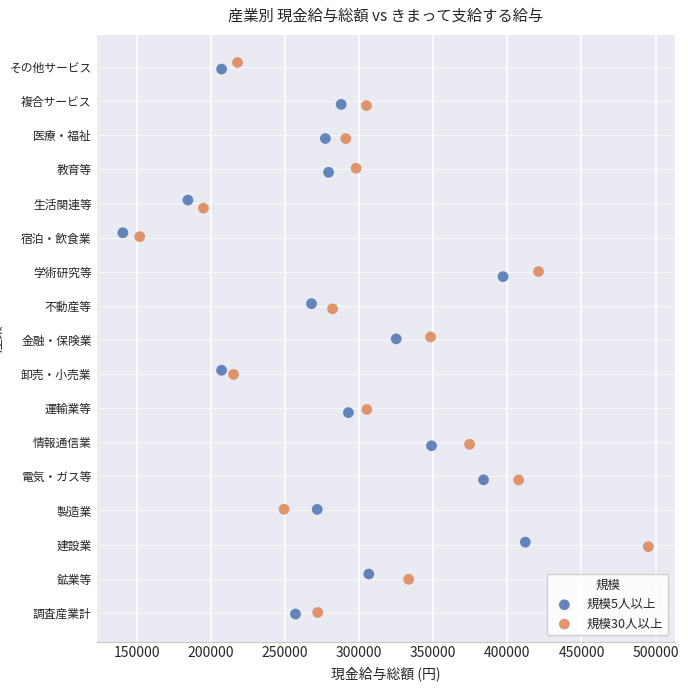

Which series reaches the maximum Y coordinate?

規模30人以上